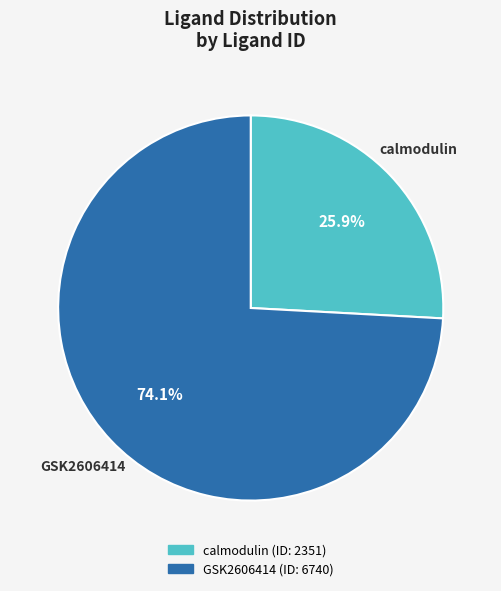

To the nearest percent, what percentage of the pie is GSK2606414?

74%